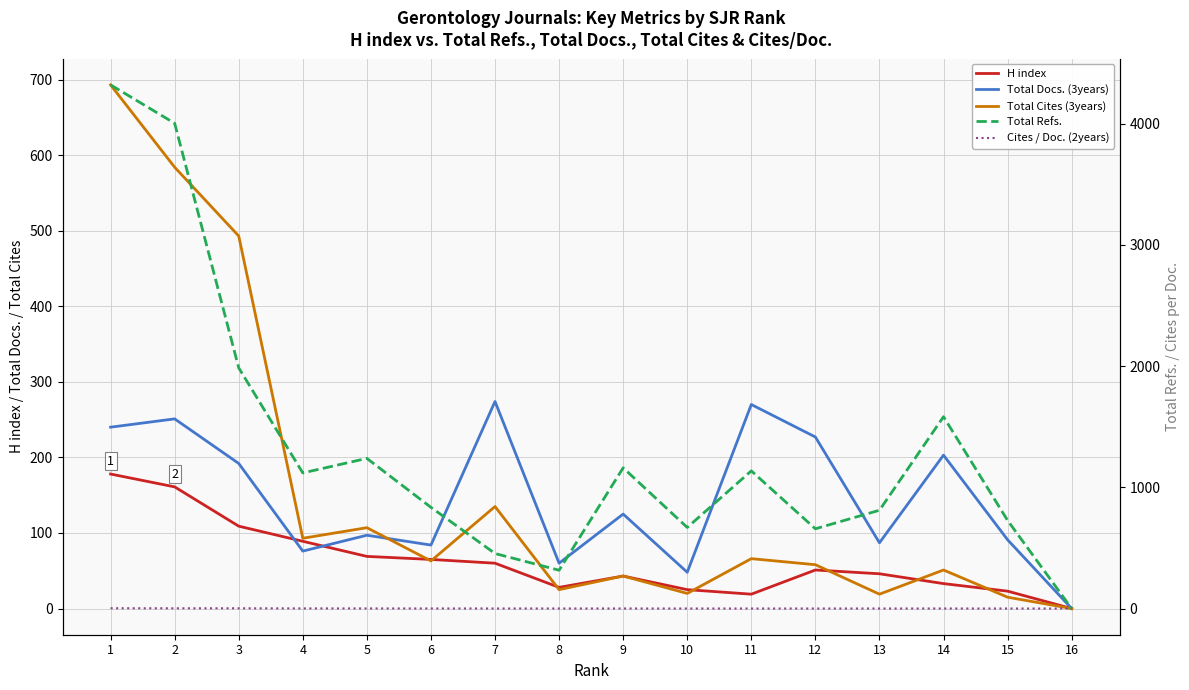

Between 9 and 14, which is larger?

9